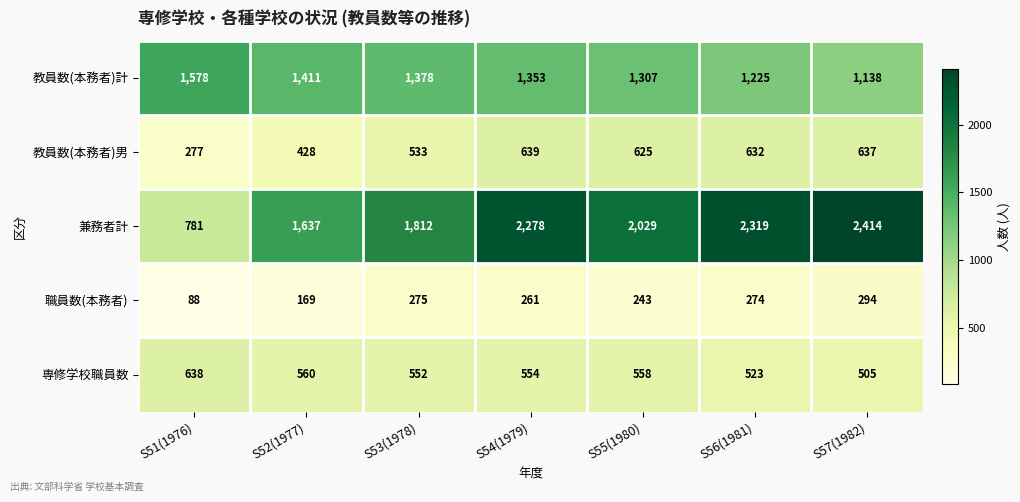

What is the difference between the maximum and minimum values in the 兼務者計 series?

1633